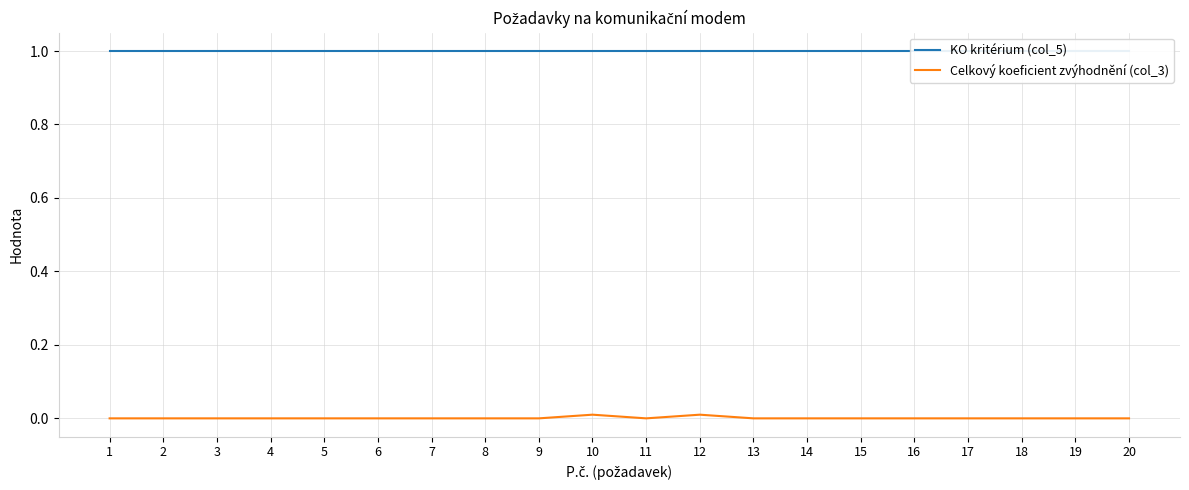

Which series has the widest spread of values?

Celkový koeficient zvýhodnění (col_3)